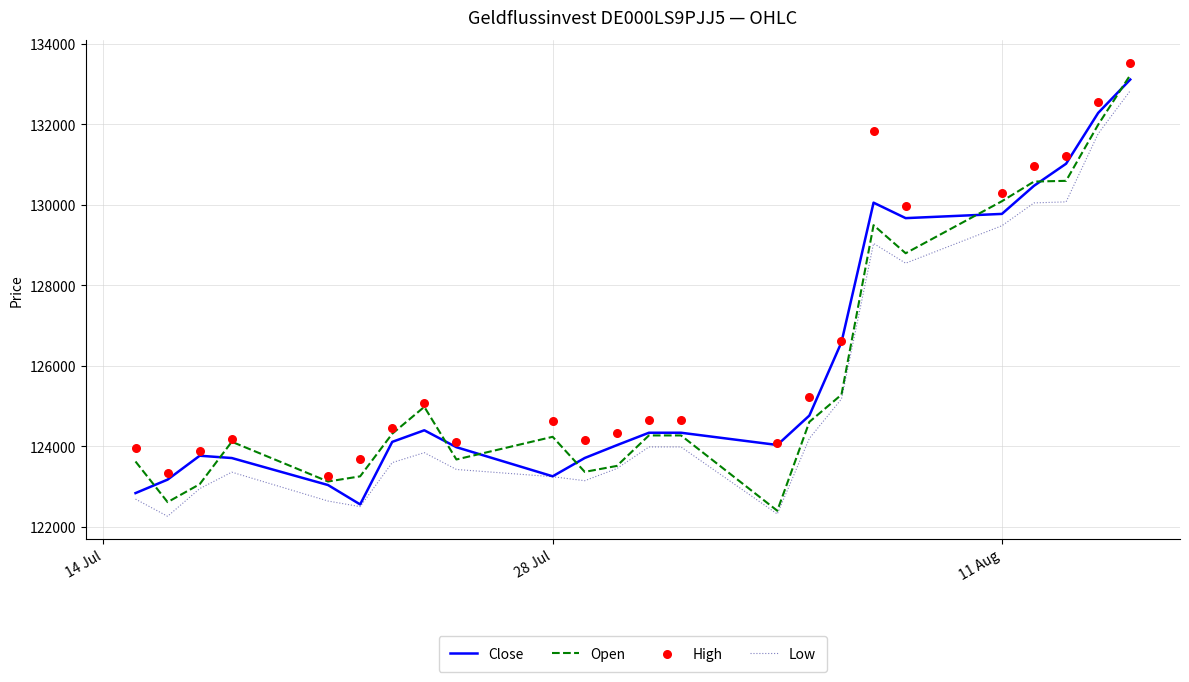

At how many categories does at least one series exceed 125109?

9